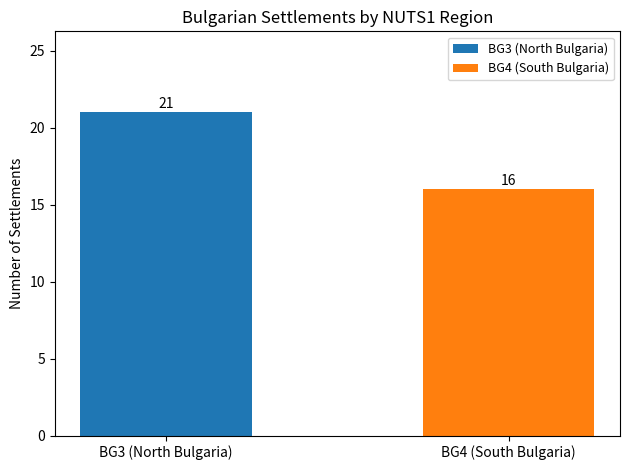

True or false: the data shows 8 at BG4 (South Bulgaria).

False